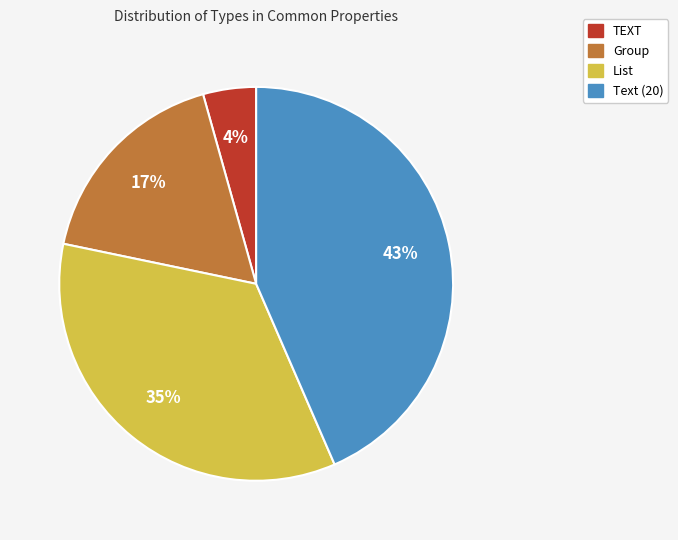

Does Text (20) represent more than half of the total?

No